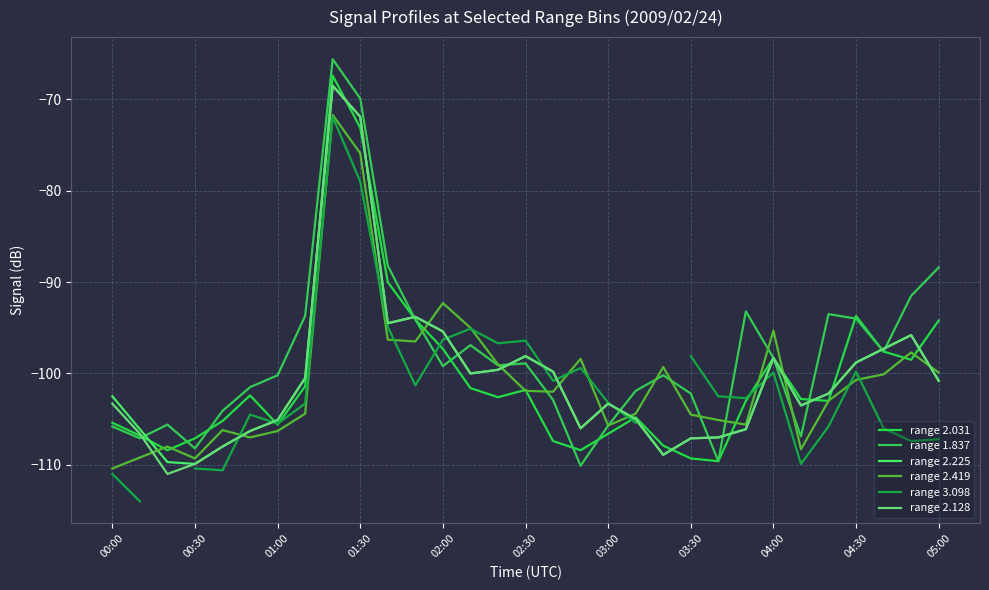

True or false: range 1.837 and range 2.128 intersect in this chart.

True